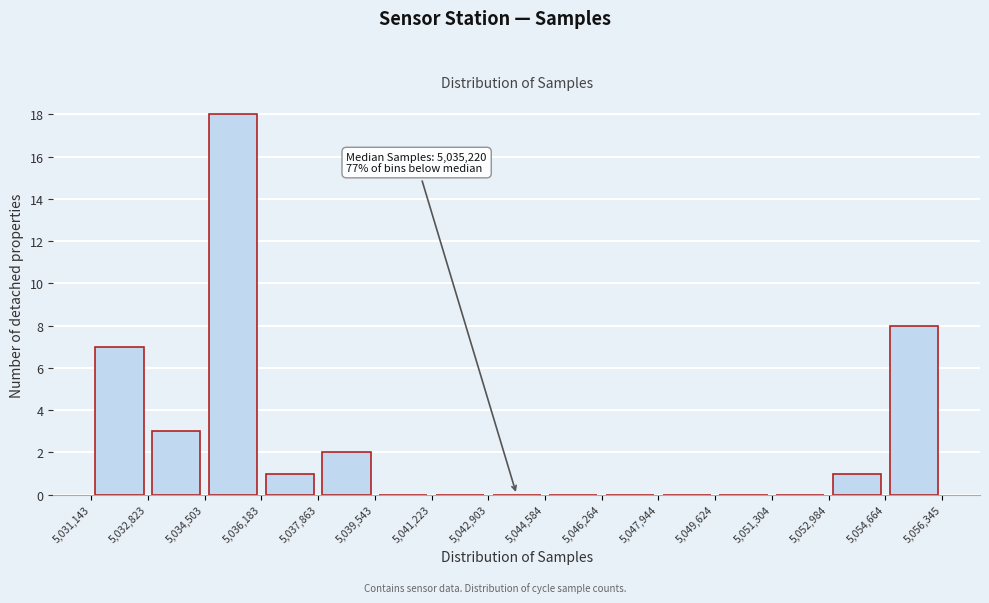

Over which range of the x-axis is the bar tallest?

5,034,503 to 5,036,183